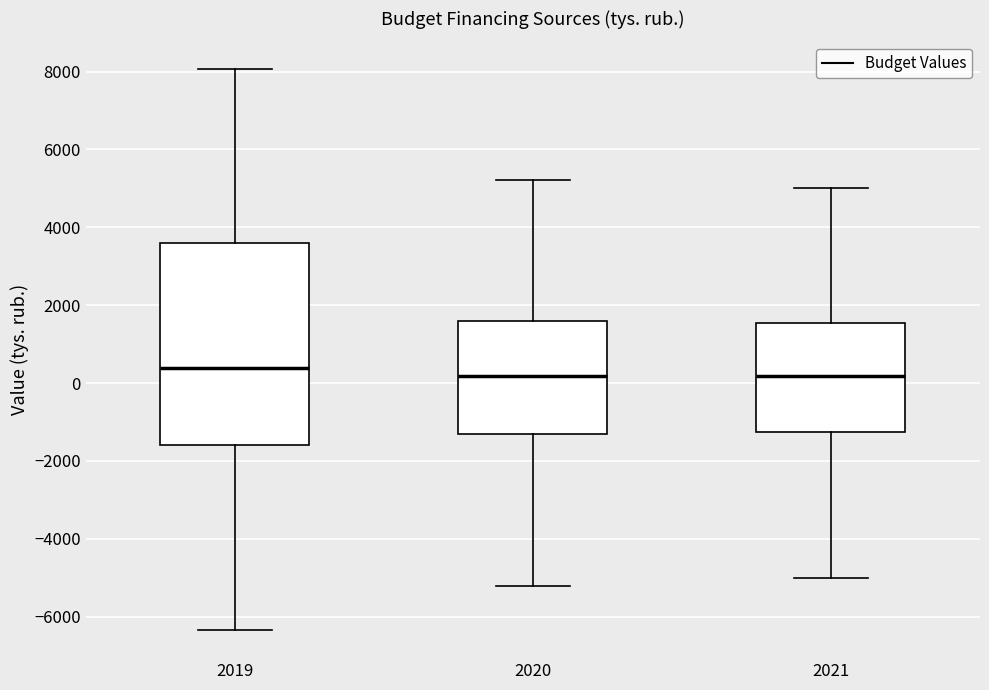

Reading left to right, transcribe this box plot: for each box, give where its median line is, the range the box spans, and where its two whiskers end, as read against the y-axis. The values are not printed on the chart, so give them approximately, as read against the axis.

2019: median 400, box -1600 to 3600, whiskers -6400 to 8000
2020: median 200, box -1400 to 1600, whiskers -5200 to 5200
2021: median 200, box -1200 to 1600, whiskers -5000 to 5000